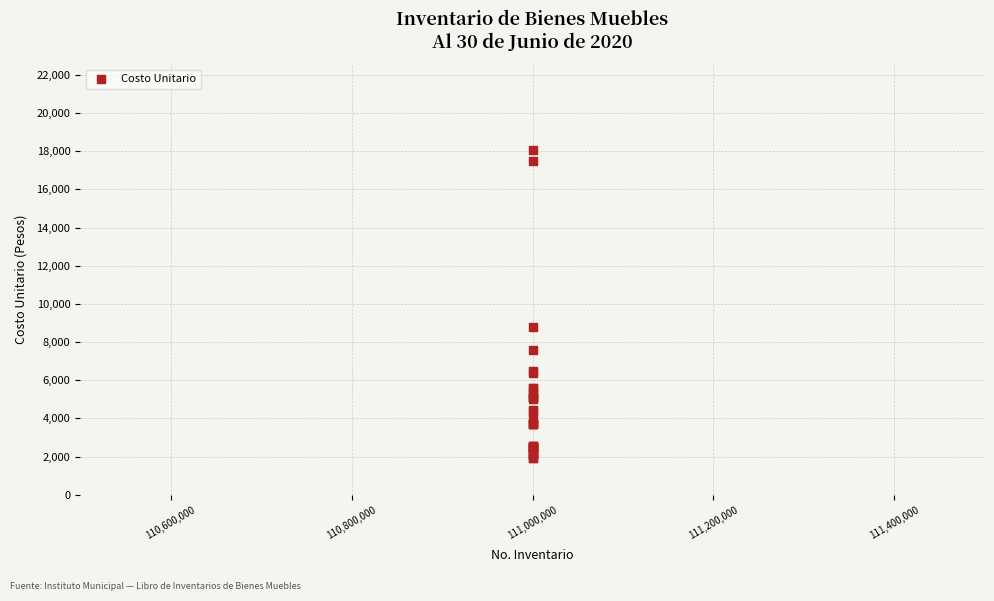

What Y value in the scatter plot is closest to 9974?

8804.4